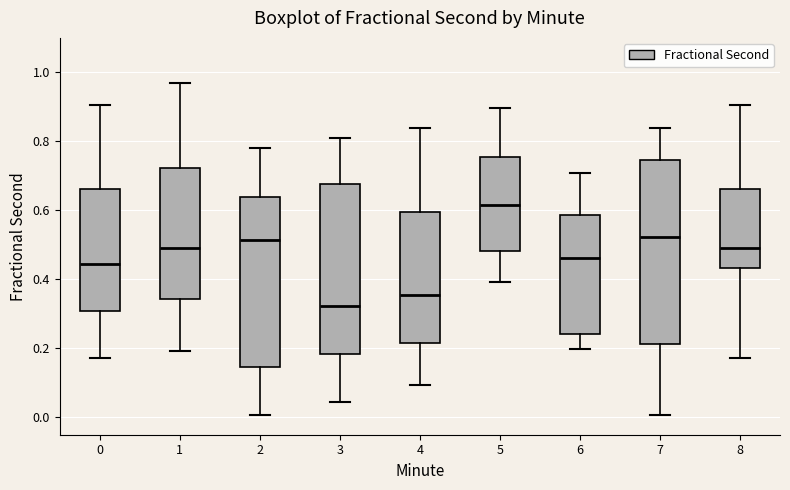

Reading left to right, read every box against the y-axis: the position of its median line, the range the box covers, and the ends of its whiskers. The values are not printed on the chart, so give them approximately, as read against the axis.

0: median 0.44, box 0.30 to 0.66, whiskers 0.18 to 0.90
1: median 0.50, box 0.34 to 0.72, whiskers 0.20 to 0.98
2: median 0.52, box 0.14 to 0.64, whiskers 0.00 to 0.78
3: median 0.32, box 0.18 to 0.68, whiskers 0.04 to 0.80
4: median 0.36, box 0.22 to 0.60, whiskers 0.10 to 0.84
5: median 0.62, box 0.48 to 0.76, whiskers 0.40 to 0.90
6: median 0.46, box 0.24 to 0.58, whiskers 0.20 to 0.70
7: median 0.52, box 0.22 to 0.74, whiskers 0.00 to 0.84
8: median 0.50, box 0.44 to 0.66, whiskers 0.18 to 0.90